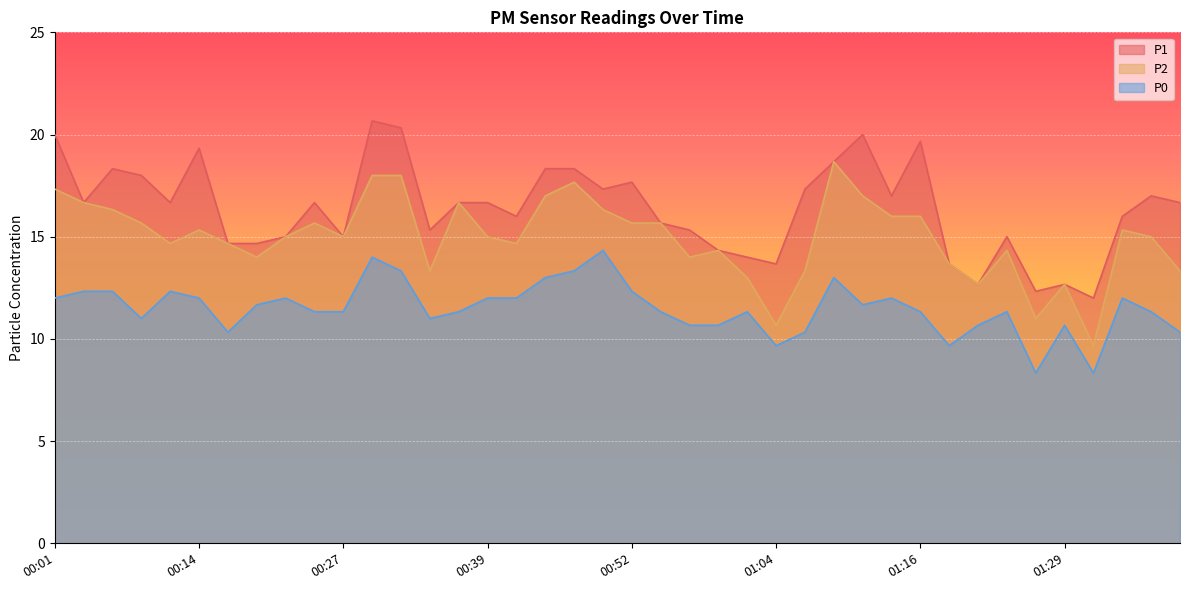

What is the total value across all series at 00:17?

39.7